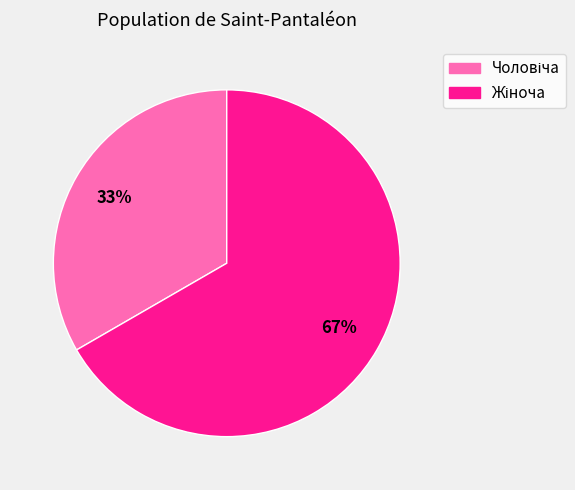

How many slices are in this pie chart?

2